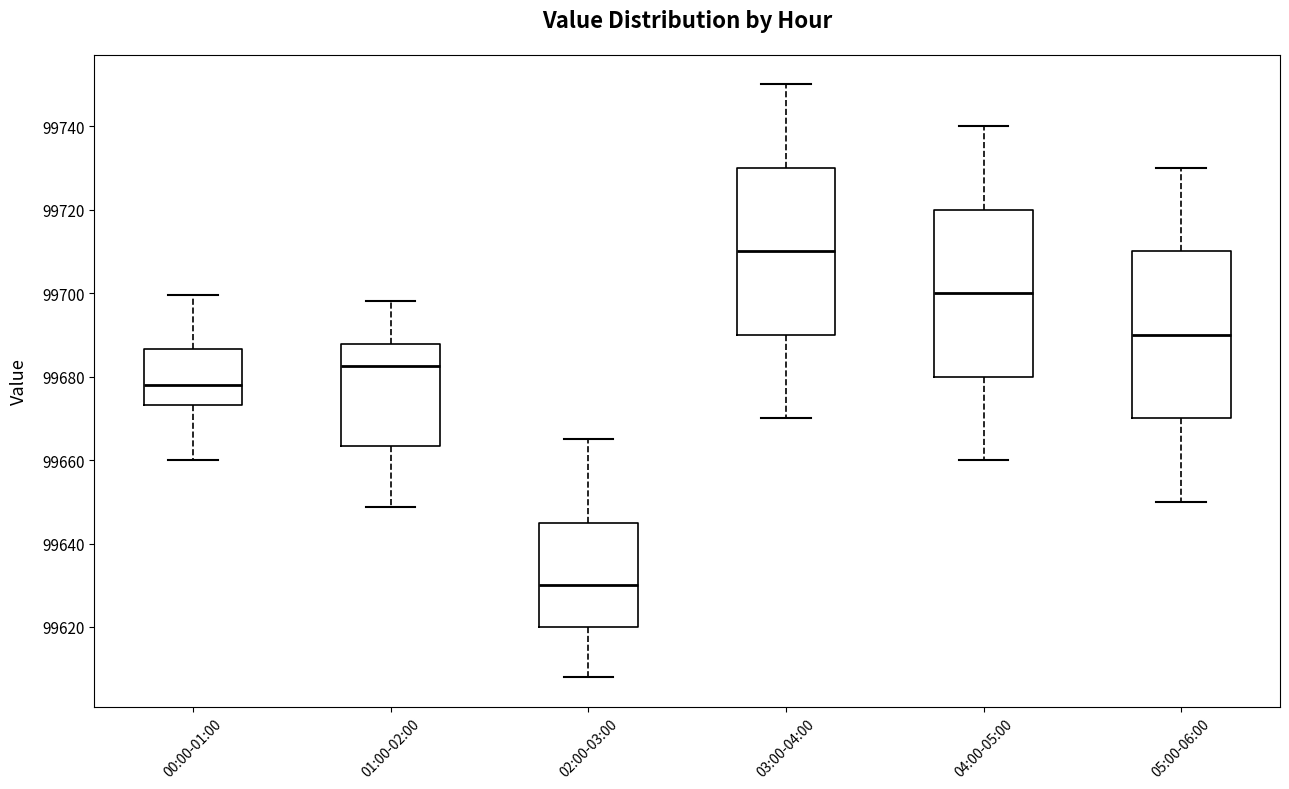

Reading left to right, transcribe this box plot: for each box, give where its median line is, the range the box spans, and where its two whiskers end, as read against the y-axis. The values are not printed on the chart, so give them approximately, as read against the axis.

00:00-01:00: median 99678, box 99674 to 99686, whiskers 99660 to 99700
01:00-02:00: median 99682, box 99664 to 99688, whiskers 99648 to 99698
02:00-03:00: median 99630, box 99620 to 99646, whiskers 99608 to 99666
03:00-04:00: median 99710, box 99690 to 99730, whiskers 99670 to 99750
04:00-05:00: median 99700, box 99680 to 99720, whiskers 99660 to 99740
05:00-06:00: median 99690, box 99670 to 99710, whiskers 99650 to 99730